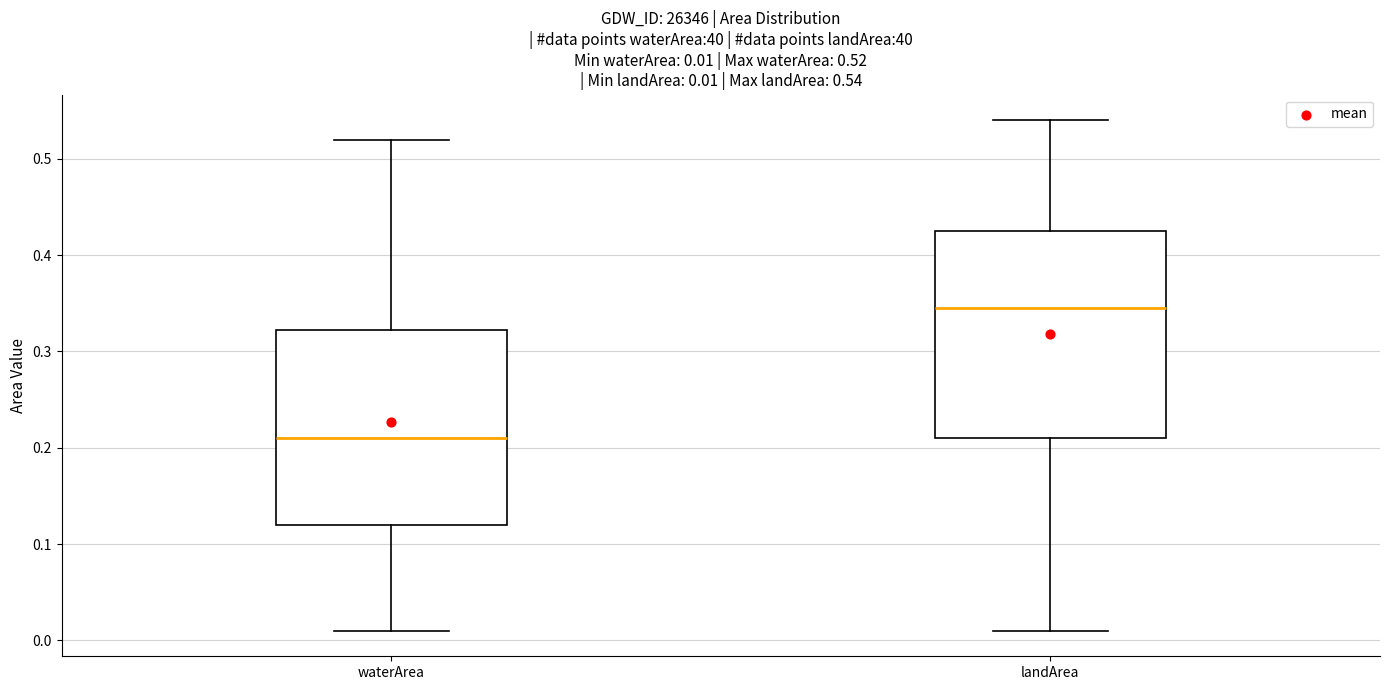

Which box's median line is the lowest?

waterArea